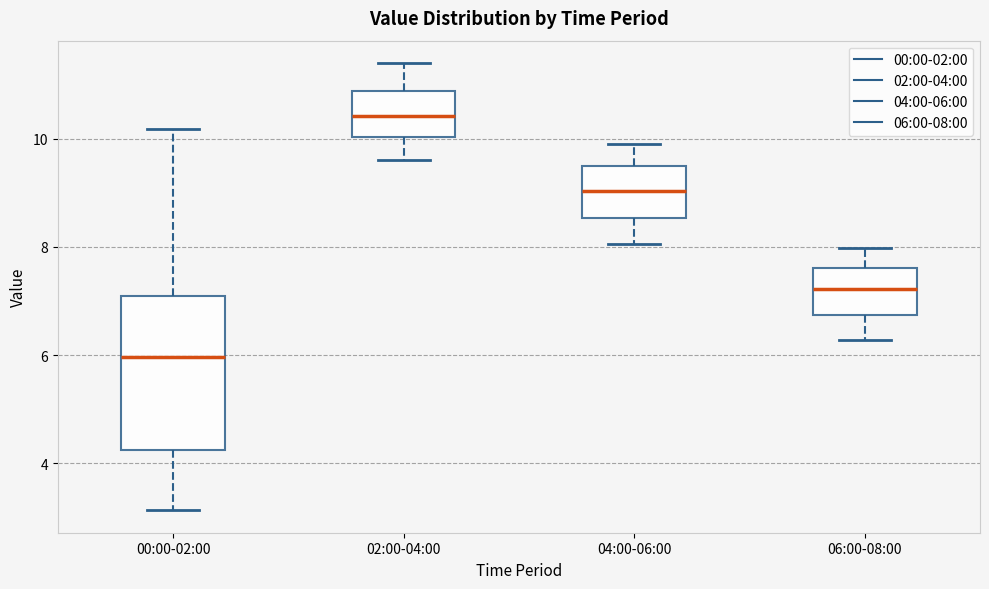

Reading left to right, transcribe this box plot: for each box, give where its median line is, the range the box spans, and where its two whiskers end, as read against the y-axis. The values are not printed on the chart, so give them approximately, as read against the axis.

00:00-02:00: median 6.0, box 4.2 to 7.2, whiskers 3.2 to 10.2
02:00-04:00: median 10.4, box 10.0 to 10.8, whiskers 9.6 to 11.4
04:00-06:00: median 9.0, box 8.6 to 9.6, whiskers 8.0 to 10.0
06:00-08:00: median 7.2, box 6.8 to 7.6, whiskers 6.2 to 8.0